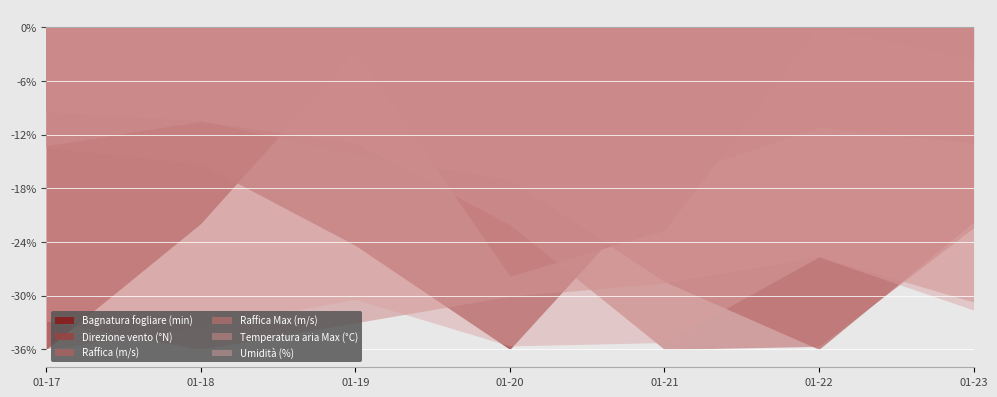

Which category has the highest value in the Umidità (%) series?

01-22